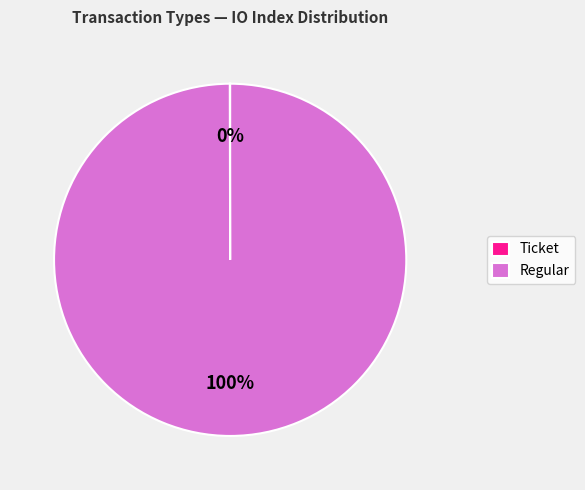

The Regular slice represents 100% of the pie. True or false?

True